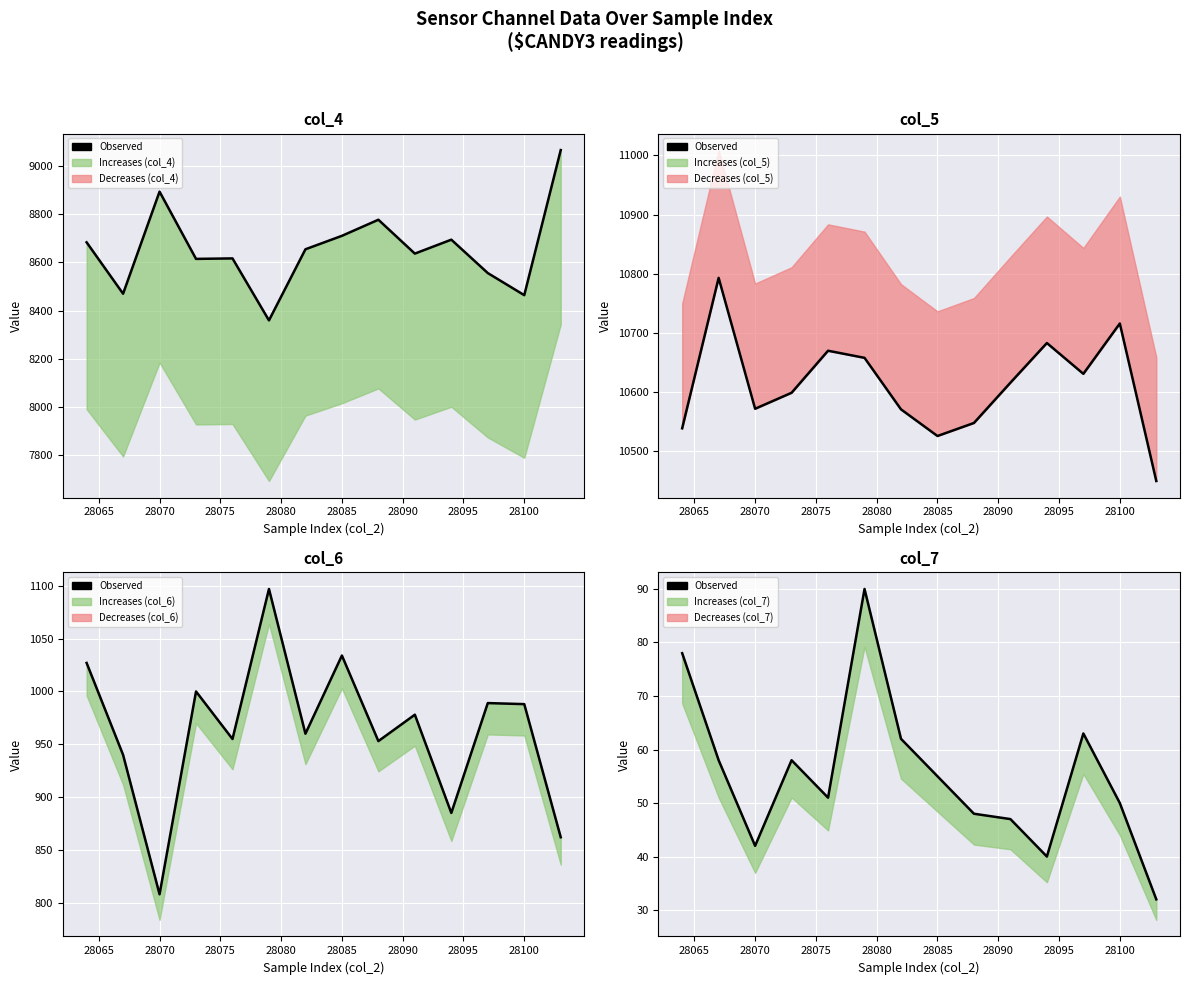

What is the average value?

55